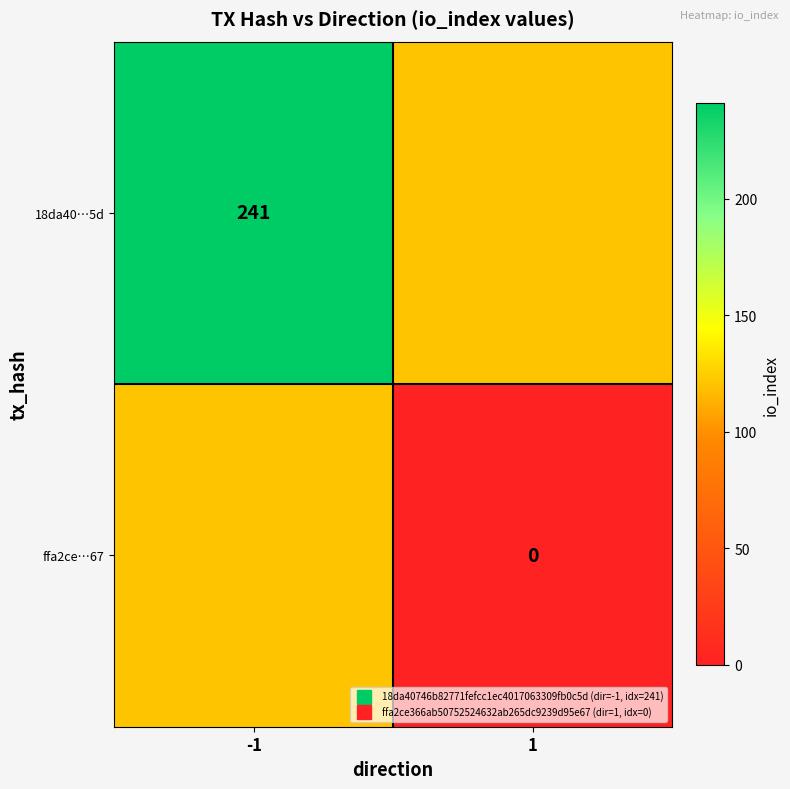

Where is ffa2ce…67 nearest to the value 60?

1